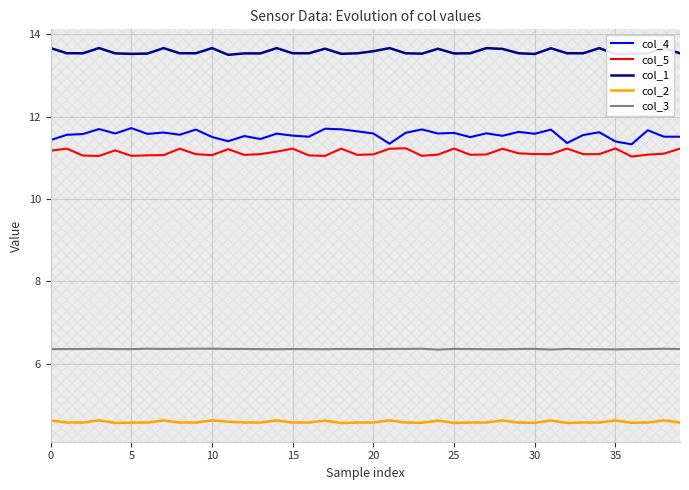

Where is col_3 nearest to the value 6?

24